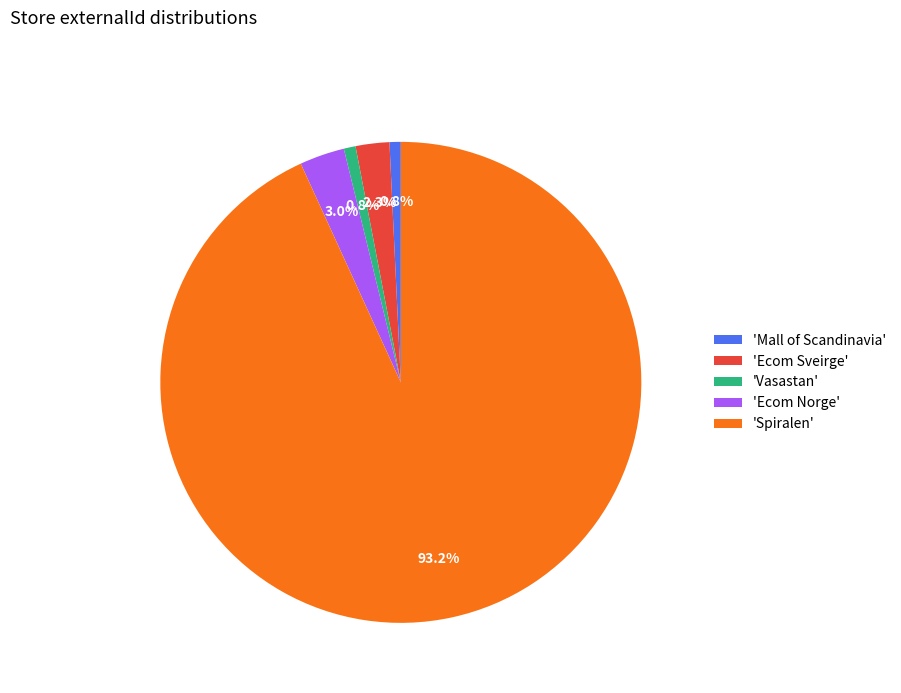

Combined, do 'Ecom Sveirge' and 'Vasastan' account for over 50%?

No